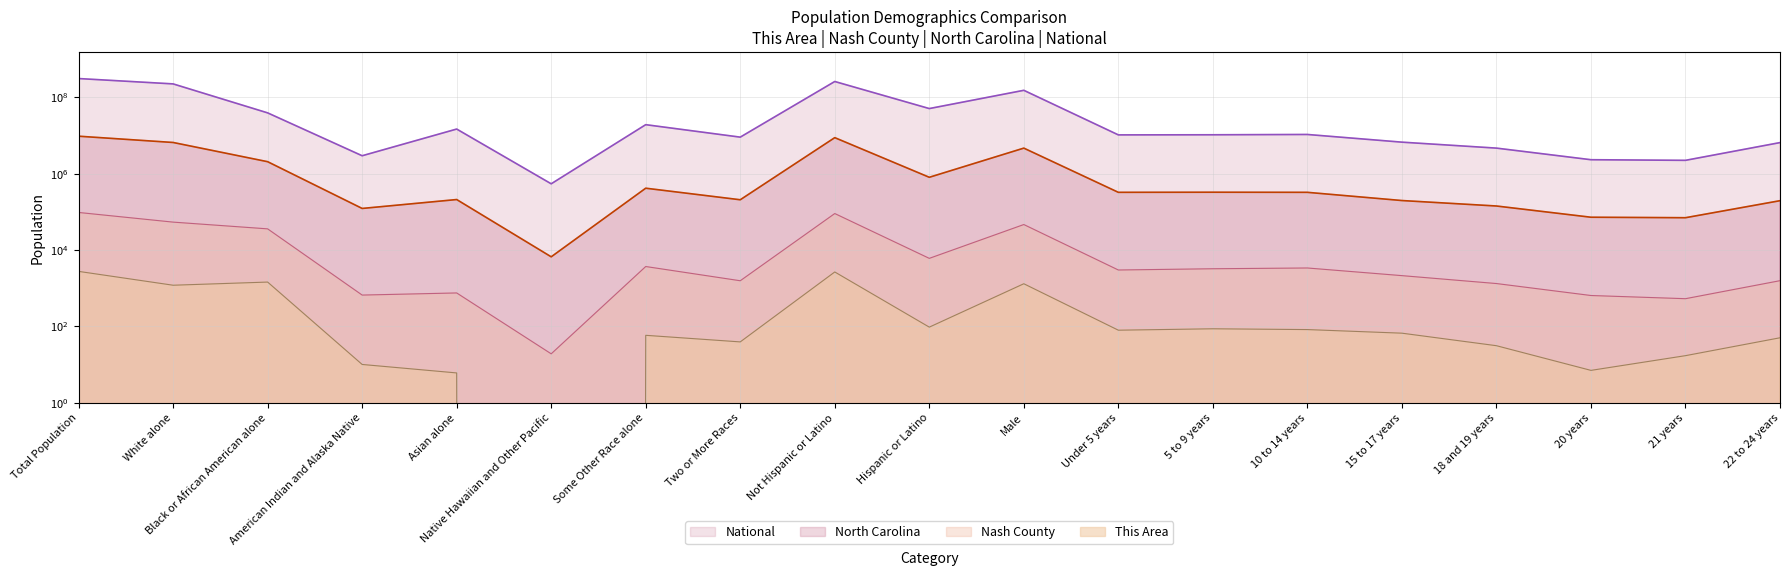

Reading left to right, extract all data points from this chart.

This Area: Total Population=2743	White alone=1190	Black or African American alone=1440	American Indian and Alaska Native=10	Asian alone=6	Native Hawaiian and Other Pacific=0	Some Other Race alone=58	Two or More Races=39	Not Hispanic or Latino=2648	Hispanic or Latino=95	Male=1301	Under 5 years=79	5 to 9 years=86	10 to 14 years=82	15 to 17 years=66	18 and 19 years=31	20 years=7	21 years=17	22 to 24 years=50
Nash County: Total Population=95840	White alone=53531	Black or African American alone=35650	American Indian and Alaska Native=657	Asian alone=747	Native Hawaiian and Other Pacific=19	Some Other Race alone=3677	Two or More Races=1559	Not Hispanic or Latino=89825	Hispanic or Latino=6015	Male=46275	Under 5 years=2981	5 to 9 years=3214	10 to 14 years=3366	15 to 17 years=2122	18 and 19 years=1317	20 years=640	21 years=528	22 to 24 years=1565
North Carolina: Total Population=9535483	White alone=6528950	Black or African American alone=2048628	American Indian and Alaska Native=122110	Asian alone=208962	Native Hawaiian and Other Pacific=6604	Some Other Race alone=414030	Two or More Races=206199	Not Hispanic or Latino=8735363	Hispanic or Latino=800120	Male=4645492	Under 5 years=322871	5 to 9 years=324900	10 to 14 years=322795	15 to 17 years=196737	18 and 19 years=141534	20 years=71885	21 years=69841	22 to 24 years=194922
National: Total Population=308745538	White alone=223553265	Black or African American alone=38929319	American Indian and Alaska Native=2932248	Asian alone=14674252	Native Hawaiian and Other Pacific=540013	Some Other Race alone=19107368	Two or More Races=9009073	Not Hispanic or Latino=258267944	Hispanic or Latino=50477594	Male=151781326	Under 5 years=10319427	5 to 9 years=10389638	10 to 14 years=10579862	15 to 17 years=6656209	18 and 19 years=4647457	20 years=2308319	21 years=2223198	22 to 24 years=6482659